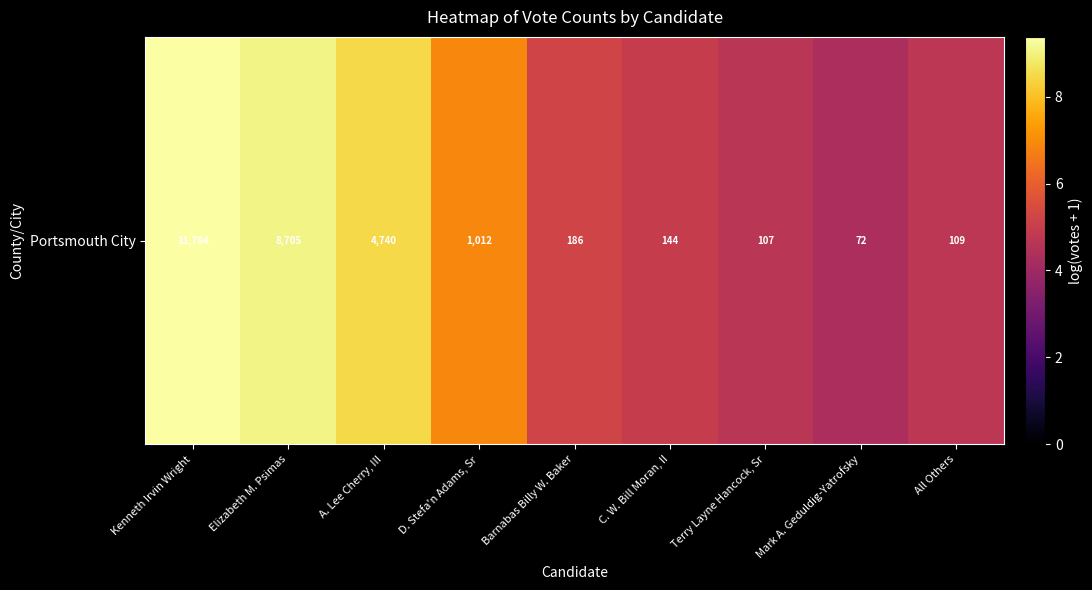

List the labels in order of value, largest first.

Kenneth Irvin Wright, Elizabeth M. Psimas, A. Lee Cherry, III, D. Stefa'n Adams, Sr, Barnabas Billy W. Baker, C. W. Bill Moran, II, All Others, Terry Layne Hancock, Sr, Mark A. Geduldig-Yatrofsky